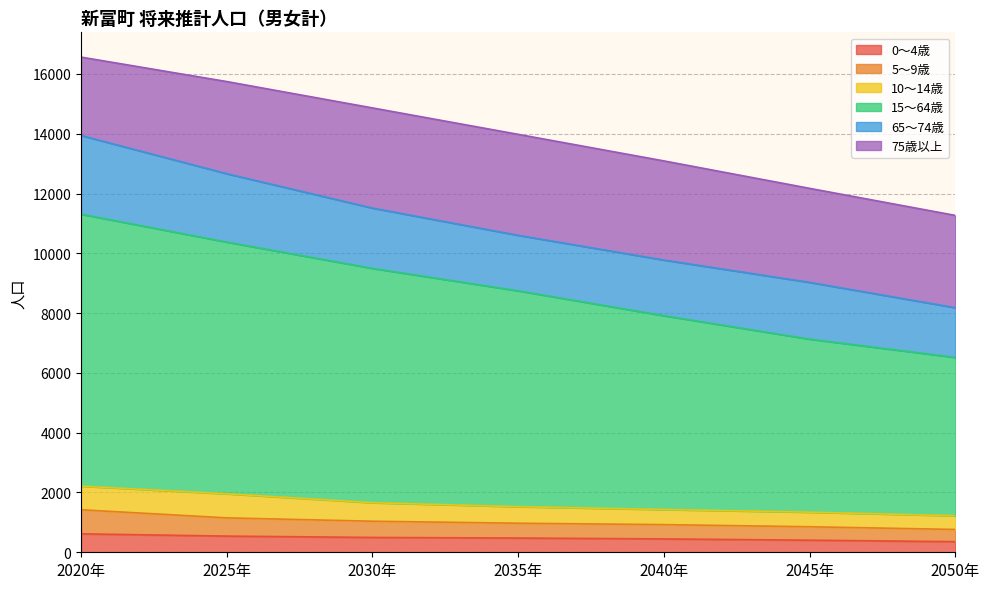

What is the difference between the maximum and second lowest values in the 0～4歳 series?

213